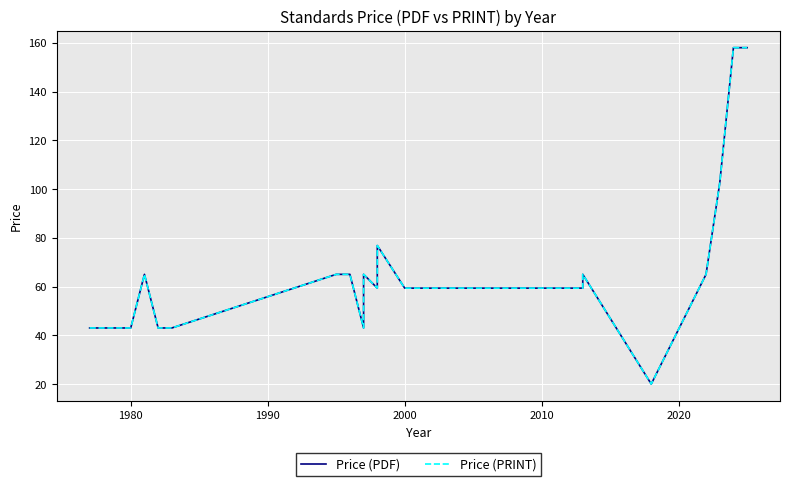

True or false: Price (PRINT) and Price (PDF) cross at least once.

False